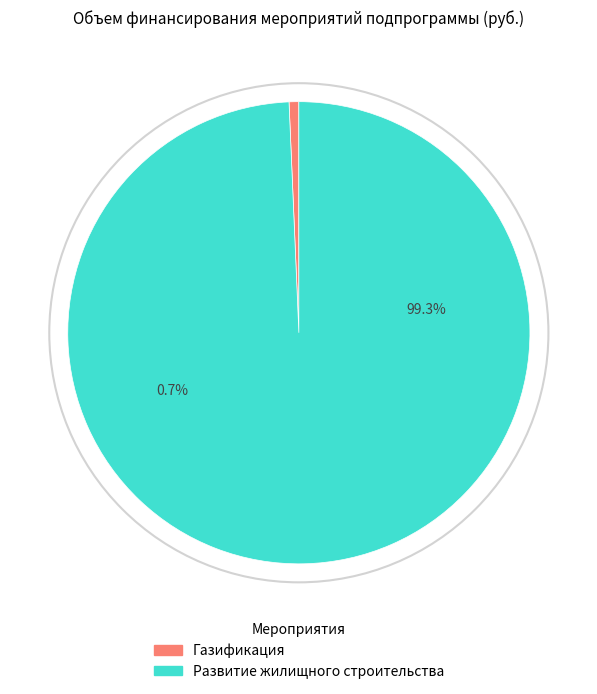

Rank the categories by value from lowest to highest.

Газификация, Развитие жилищного строительства